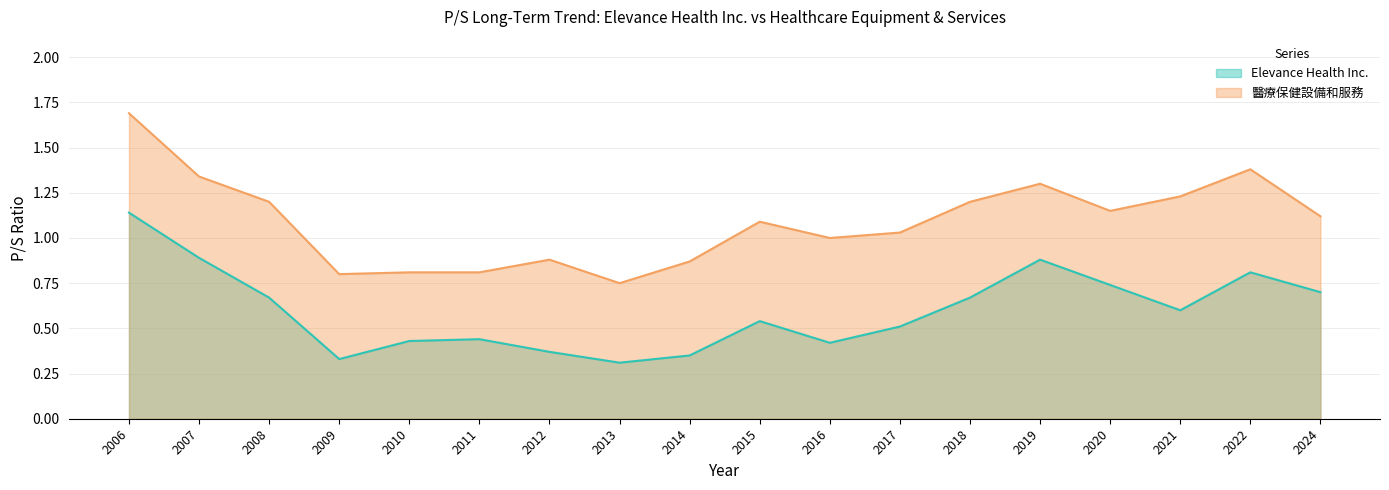

What is the average value of the 醫療保健設備和服務 series?

1.1